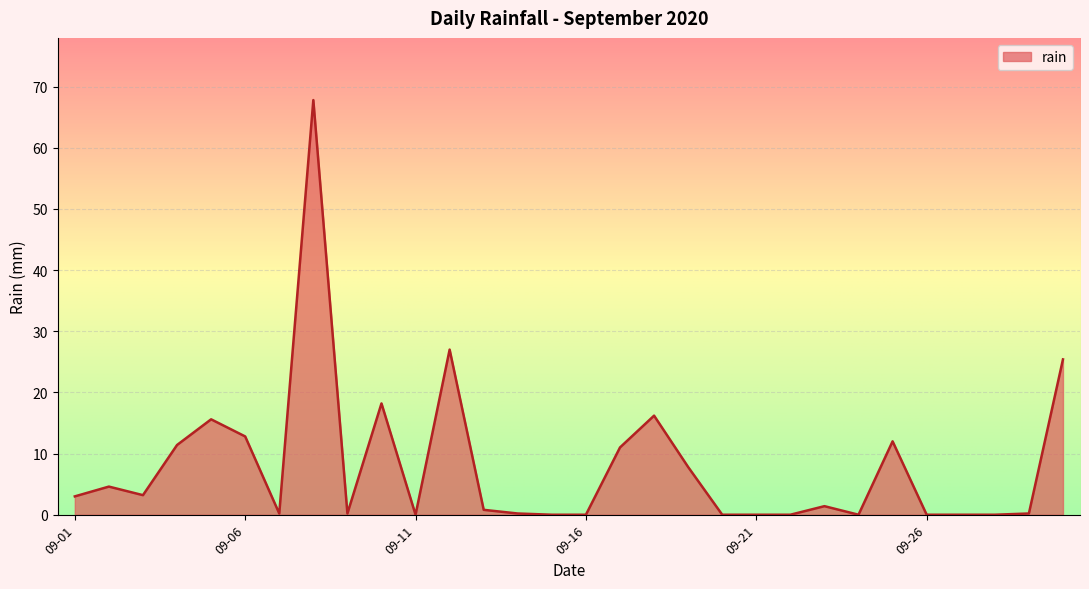

What is the maximum value shown in the chart?

67.8